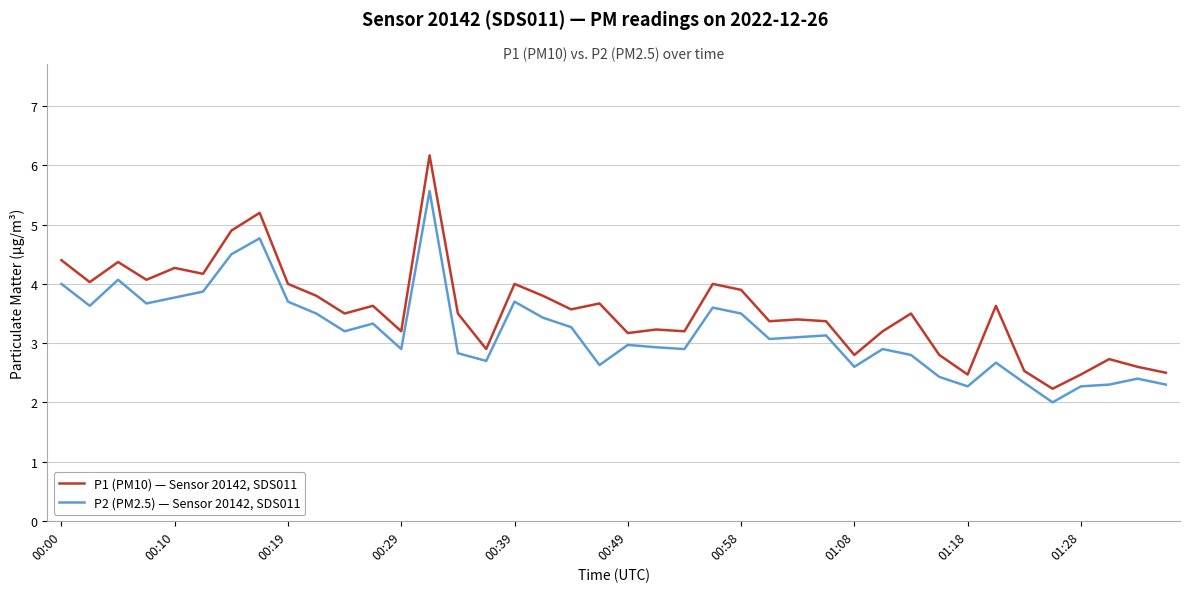

True or false: P1 (PM10) — Sensor 20142, SDS011 and P2 (PM2.5) — Sensor 20142, SDS011 intersect in this chart.

False